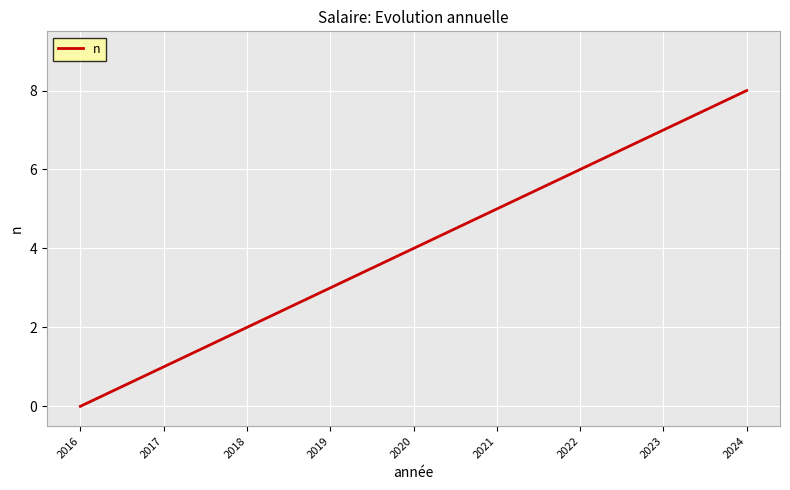

What value does the data have at 2023?

7